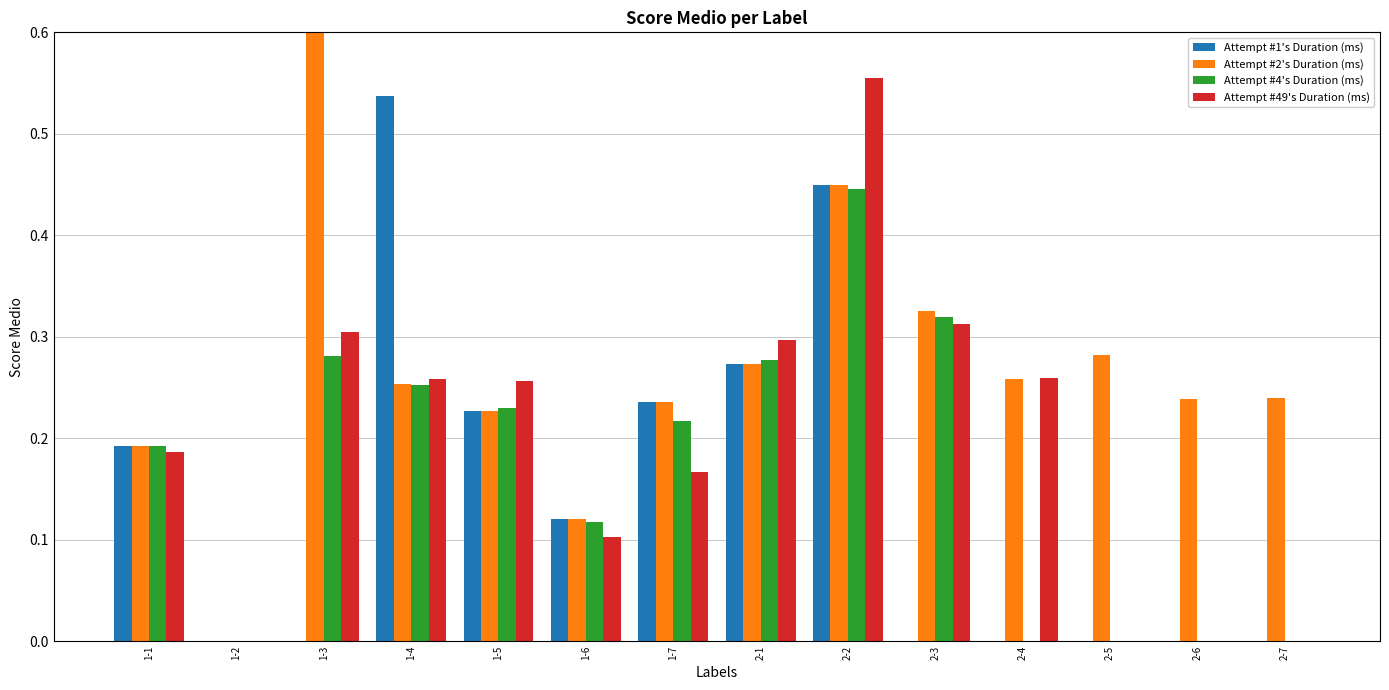

Which series changed the most between 2-2 and 2-5?

Attempt #49's Duration (ms)